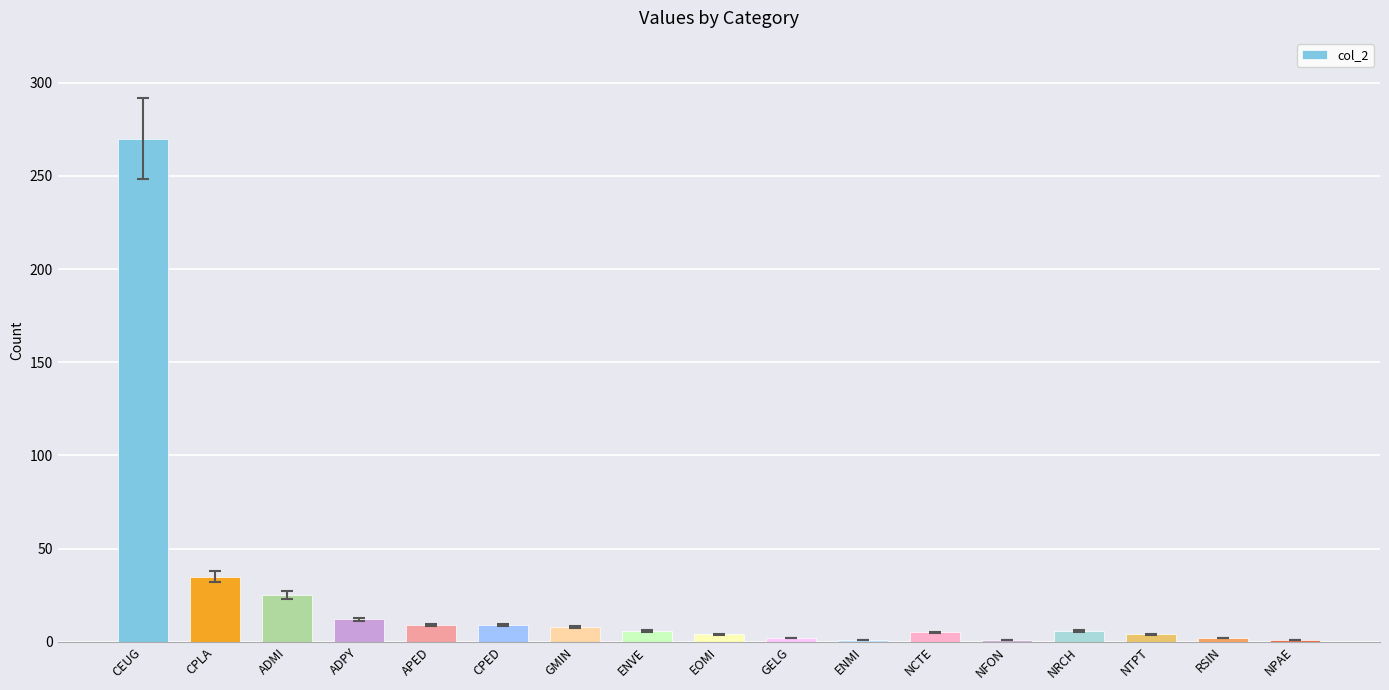

What is the label of the 7th bar from the right?

ENMI